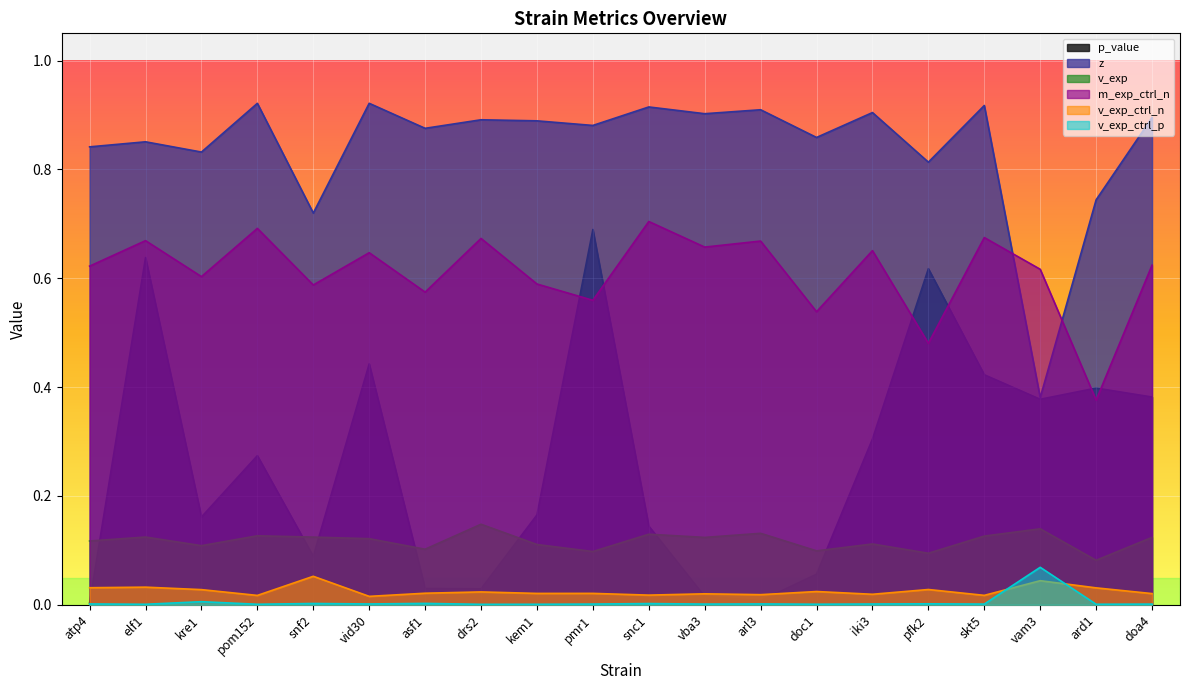

What is the value of the m_exp_ctrl_n point at the 3rd from the left?

0.6